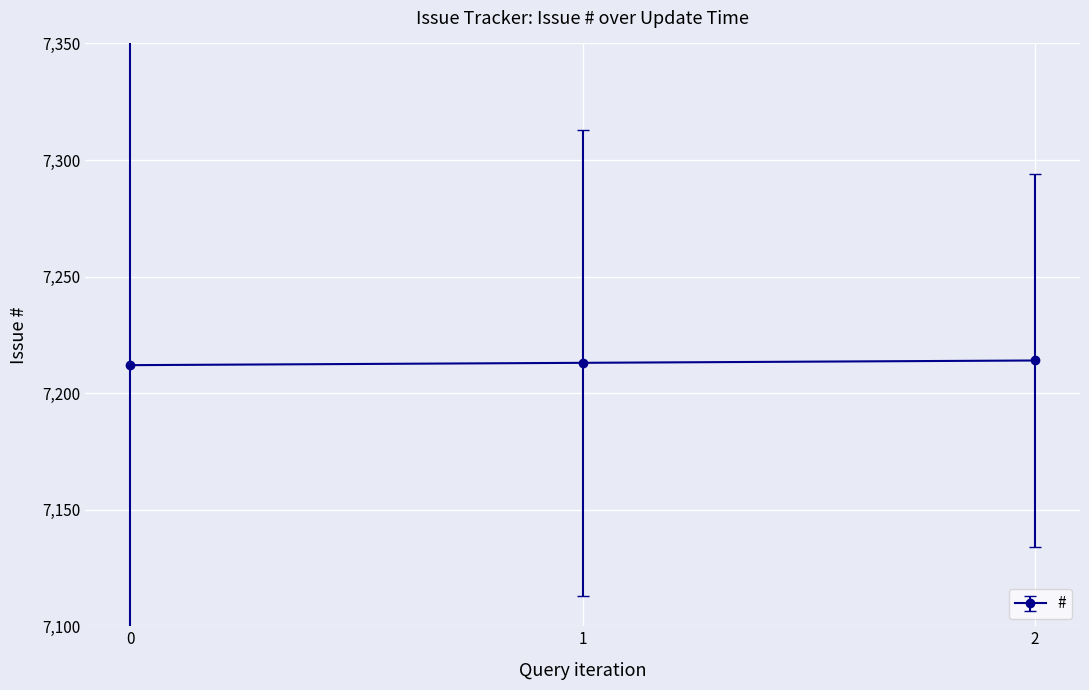

What is the minimum value shown in the chart?

7212